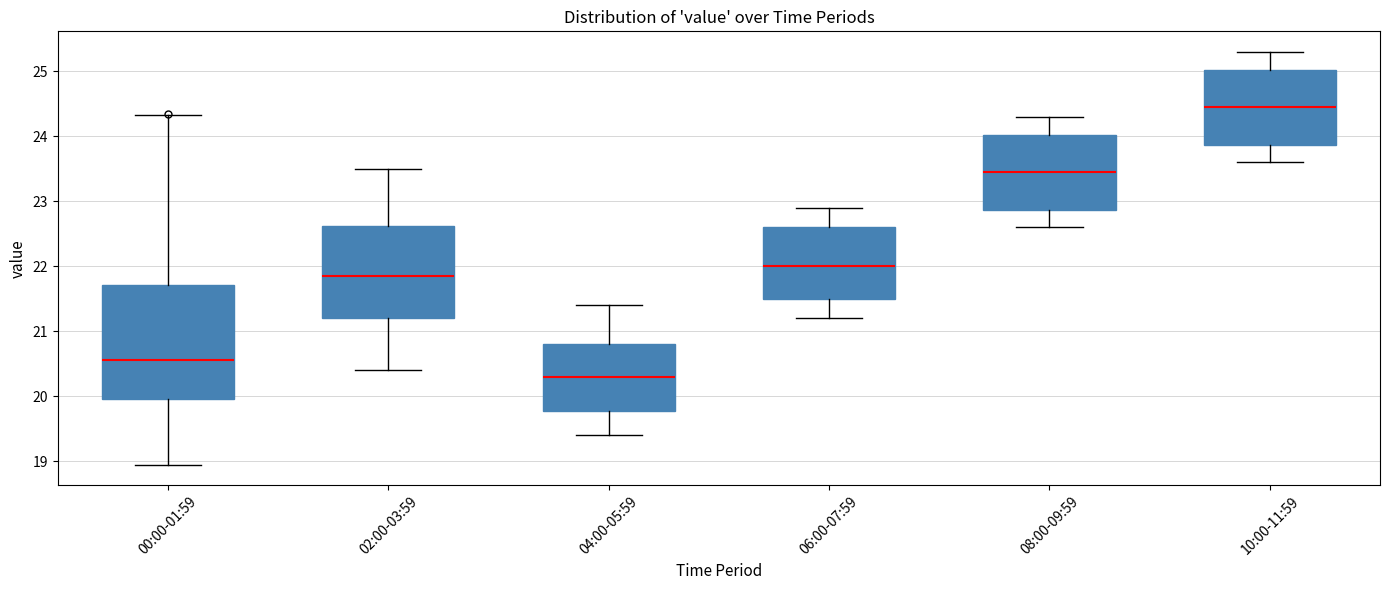

Reading left to right, transcribe this box plot: for each box, give where its median line is, the range the box spans, and where its two whiskers end, as read against the y-axis. The values are not printed on the chart, so give them approximately, as read against the axis.

00:00-01:59: median 20.6, box 20.0 to 21.7, whiskers 19.0 to 24.3
02:00-03:59: median 21.9, box 21.2 to 22.6, whiskers 20.4 to 23.5
04:00-05:59: median 20.3, box 19.8 to 20.8, whiskers 19.4 to 21.4
06:00-07:59: median 22.0, box 21.5 to 22.6, whiskers 21.2 to 22.9
08:00-09:59: median 23.5, box 22.9 to 24.0, whiskers 22.6 to 24.3
10:00-11:59: median 24.5, box 23.9 to 25.0, whiskers 23.6 to 25.3